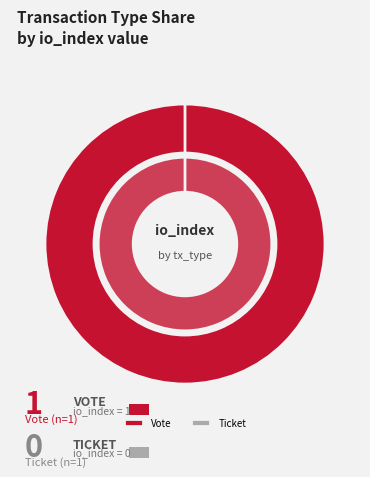

Count the number of slices in the pie.

2